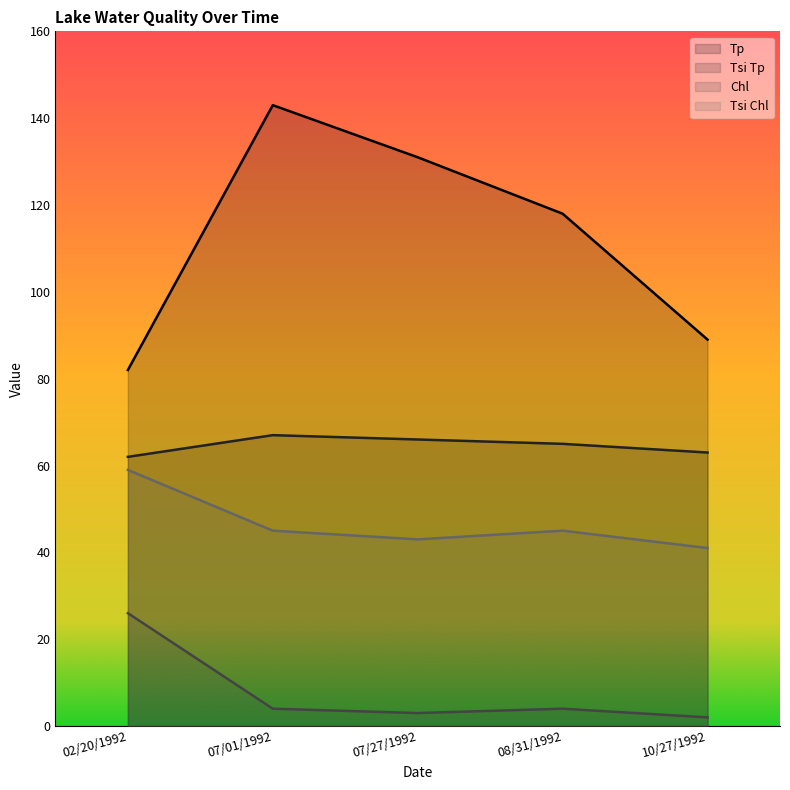

Reading left to right, transcribe all the data shown in this chart.

Tp: 82	143	131	118	89
Tsi Tp: 62	67	66	65	63
Chl: 26	4	3	4	2
Tsi Chl: 59	45	43	45	41